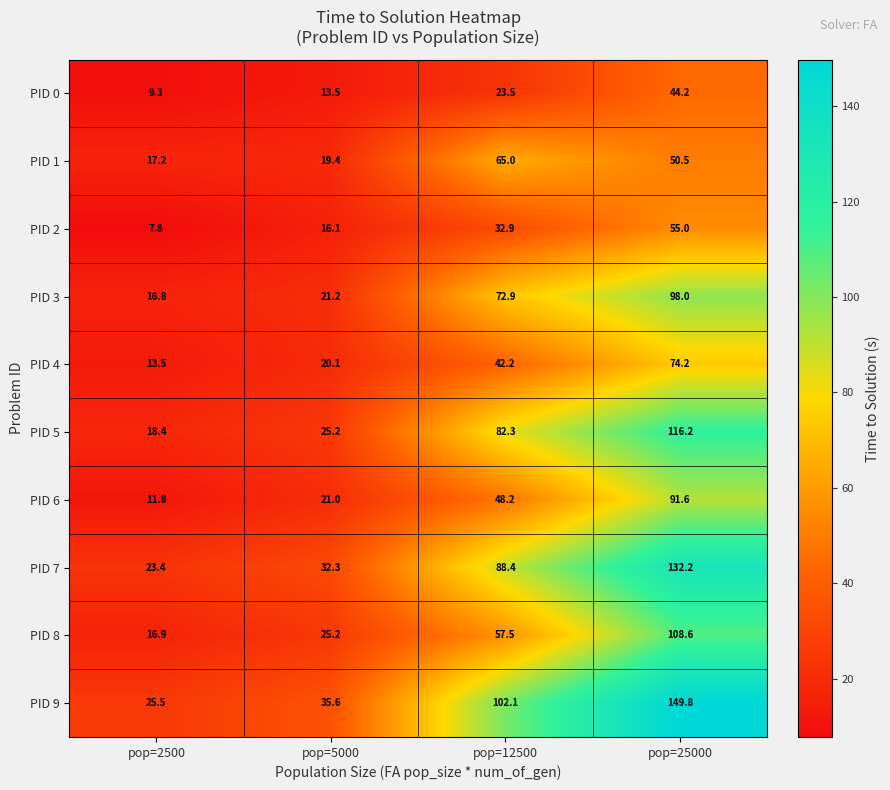

At how many categories does at least one series exceed 139?

1